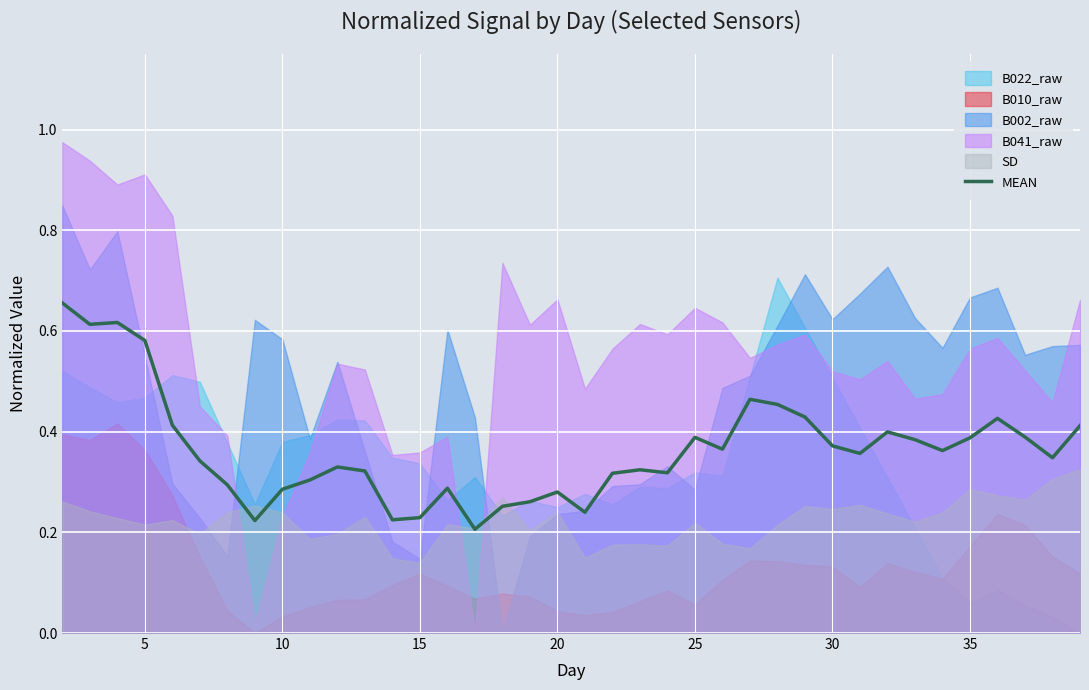

Is it true that MEAN equals 0.2 at 30?

False